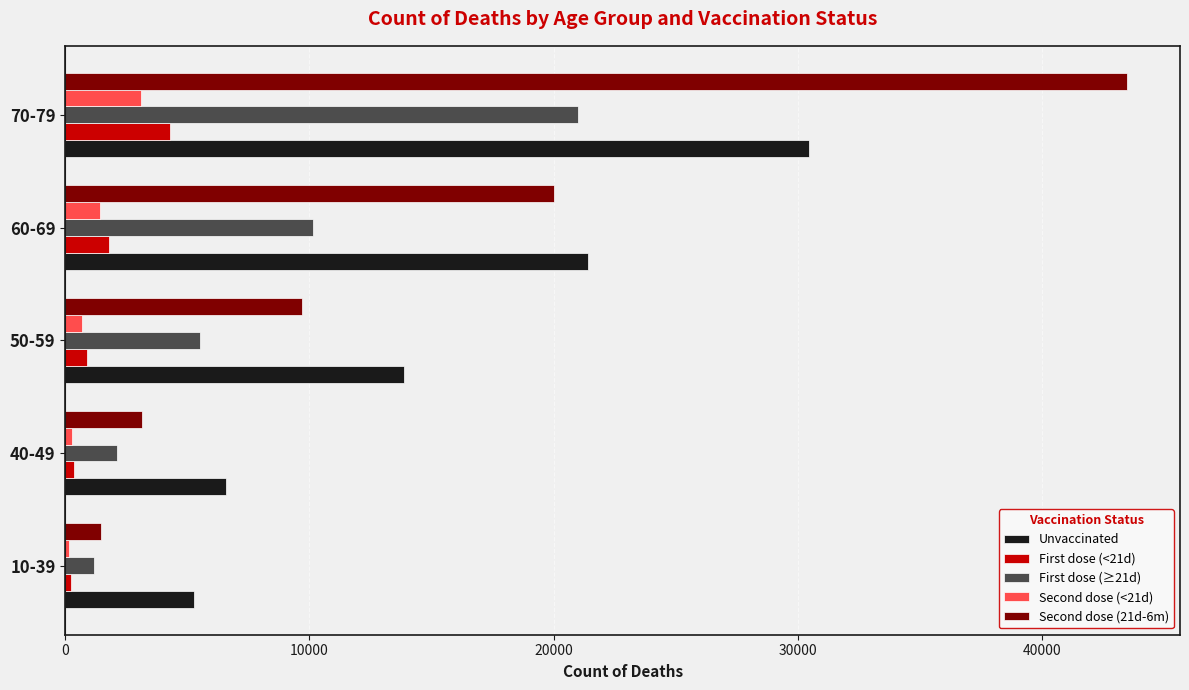

What is the difference between the second highest and second lowest values in the Second dose (<21d) series?

1143